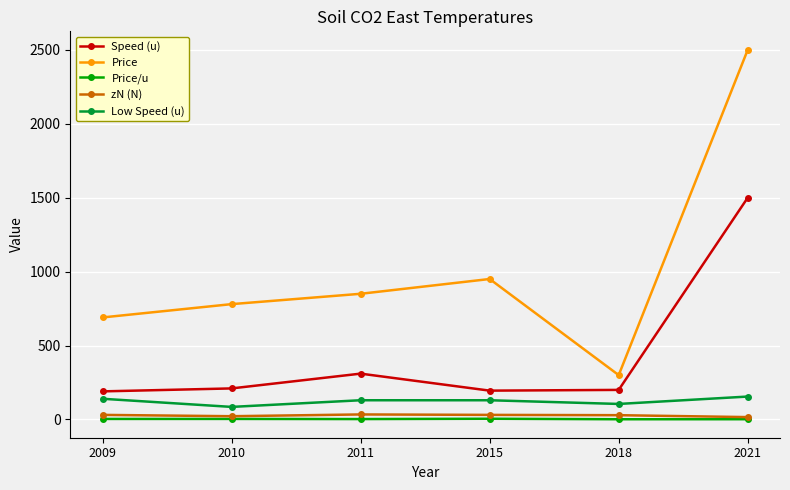

At which category is the sum across all series the highest?

2021